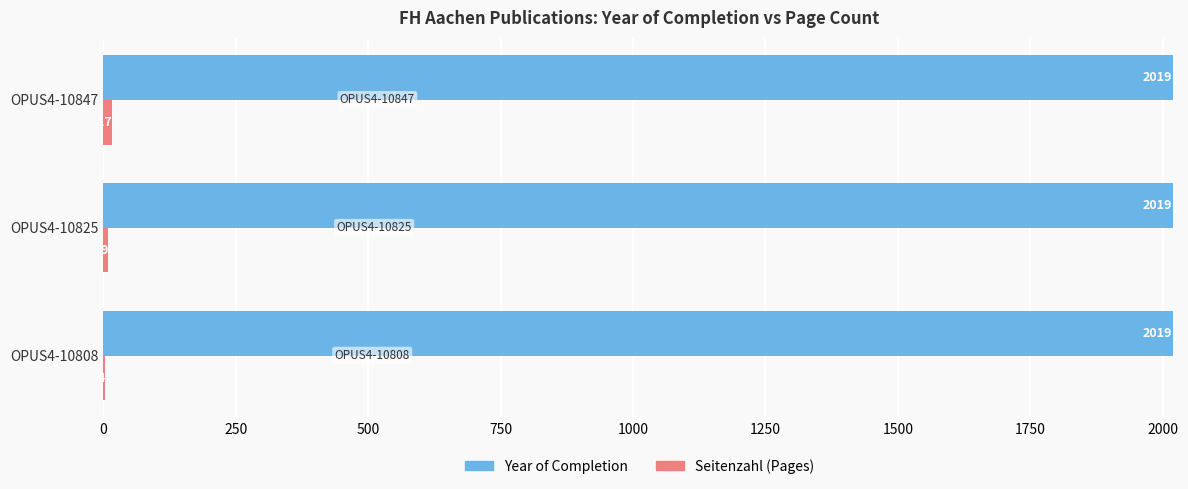

What is the total value across all series at OPUS4-10825?

2028